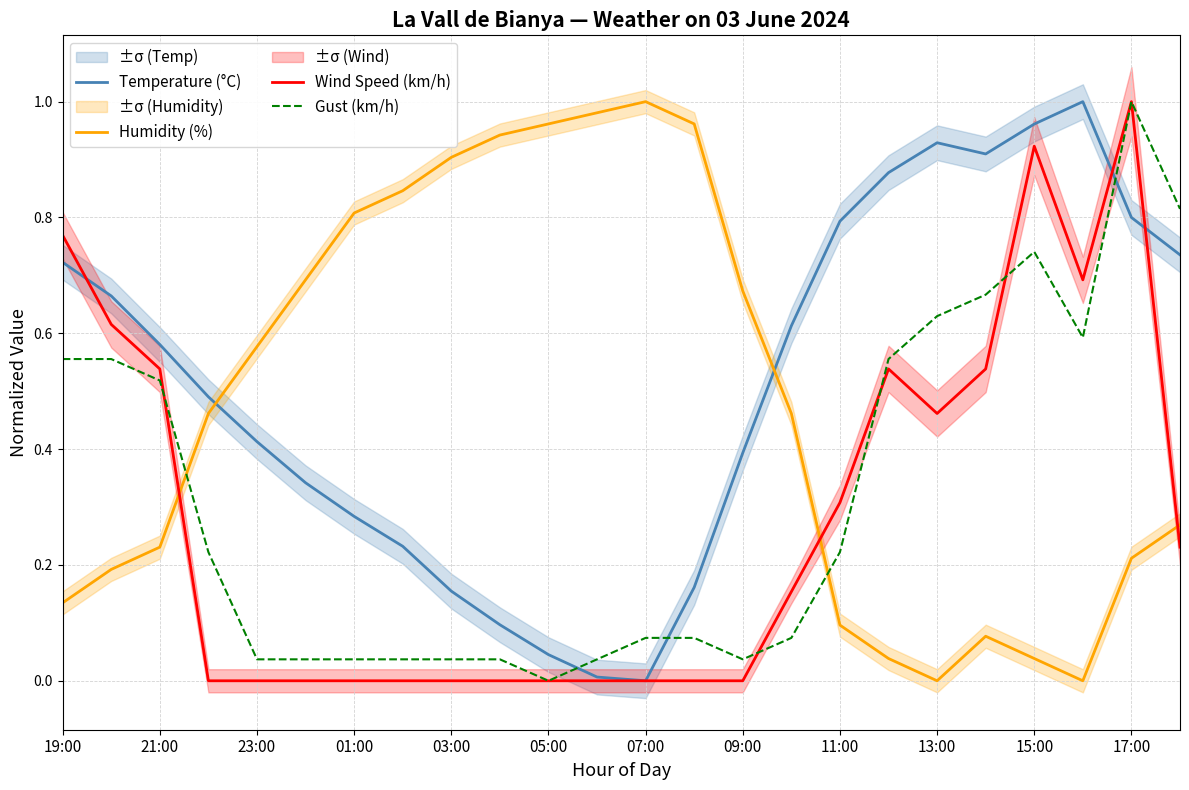

How many intersections are there between Temperature (°C) and Humidity (%)?

2